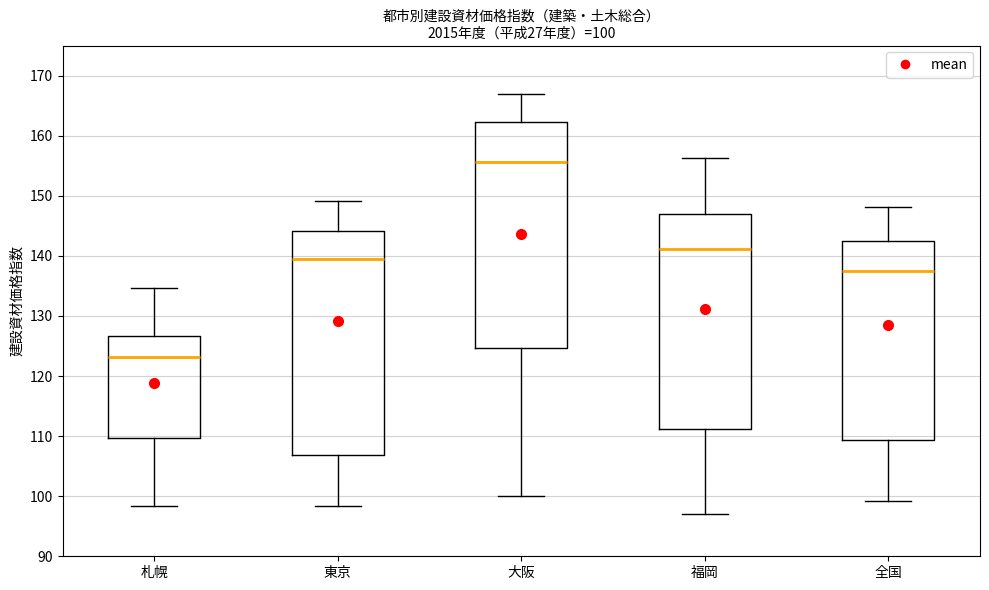

Which box's median line is the lowest?

札幌